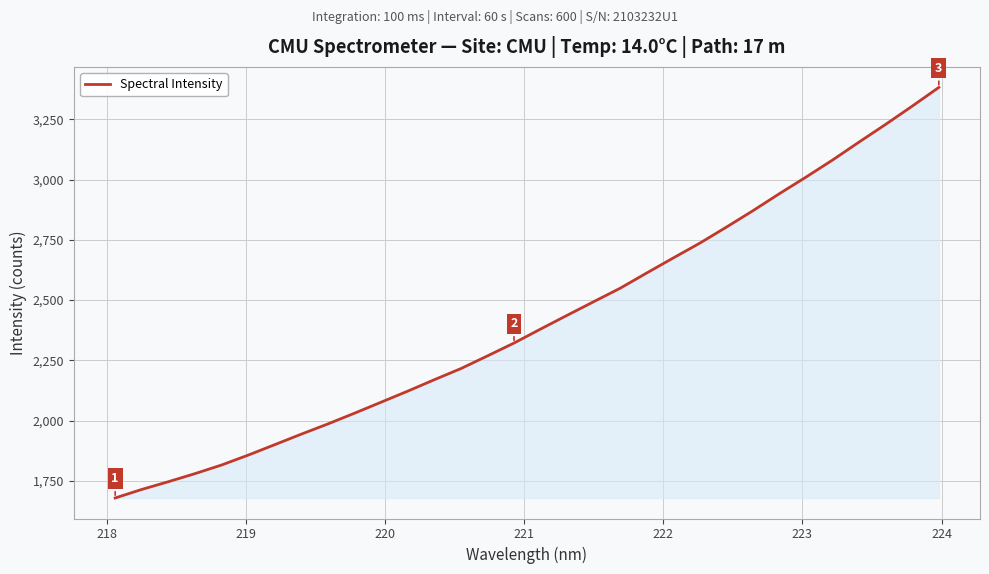

What is the greatest value displayed?

3382.0